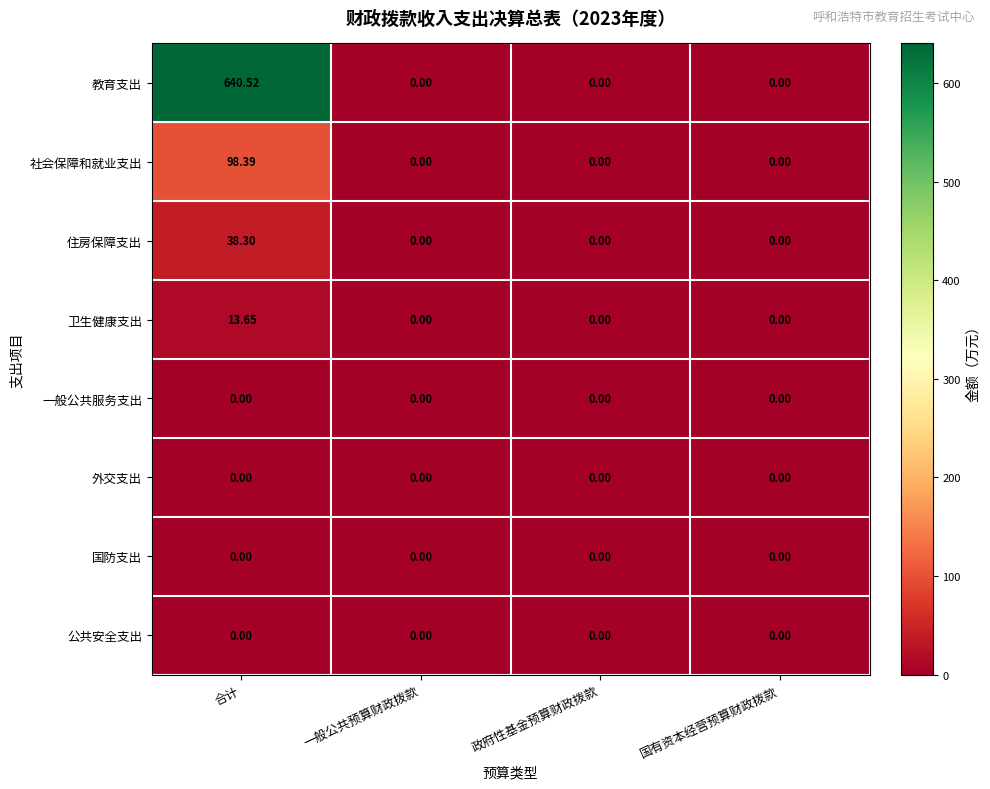

Which label corresponds to the largest value in the chart?

合计